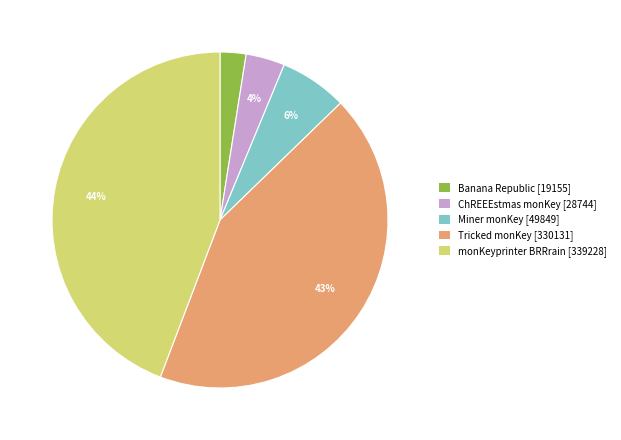

How many segments does this pie chart have?

5